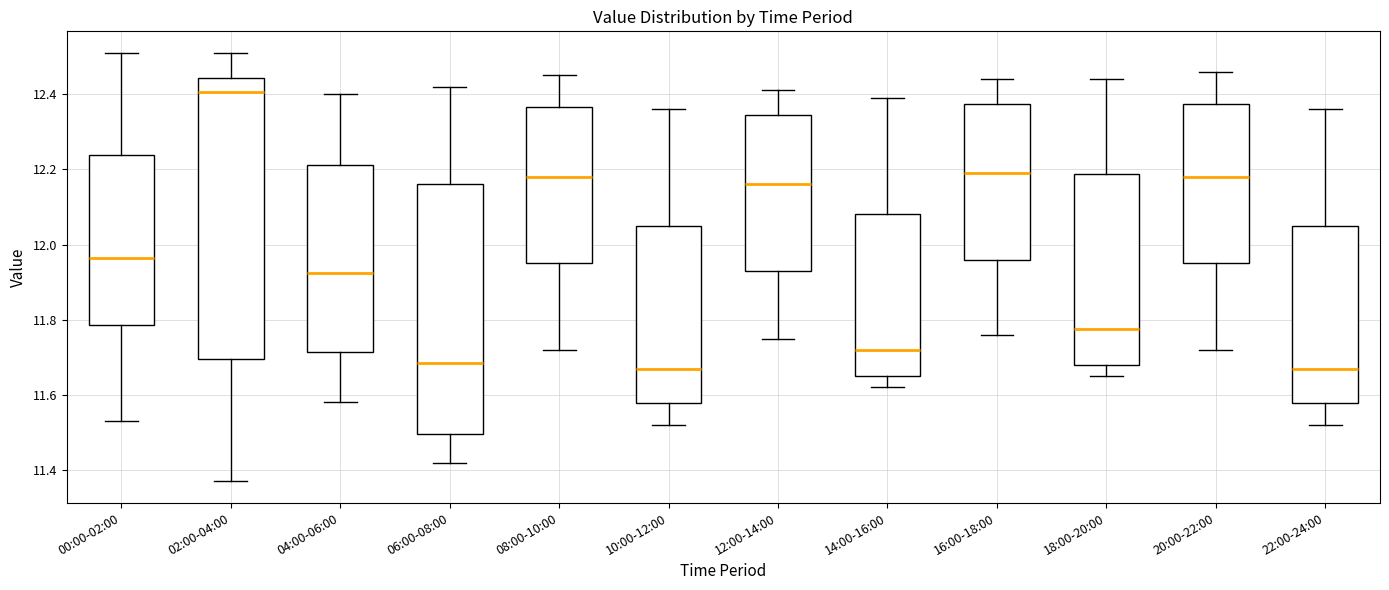

Where does the lower whisker of the box for 14:00-16:00 end on the y-axis? The values are not printed on the chart, so give them approximately, as read against the axis.

11.62